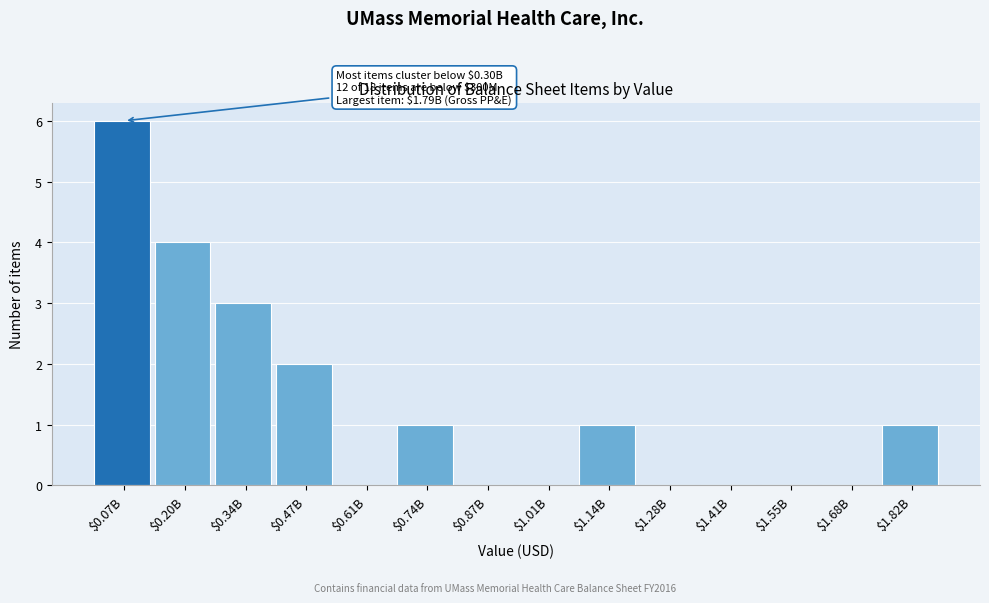

What is the sum of all values?

18